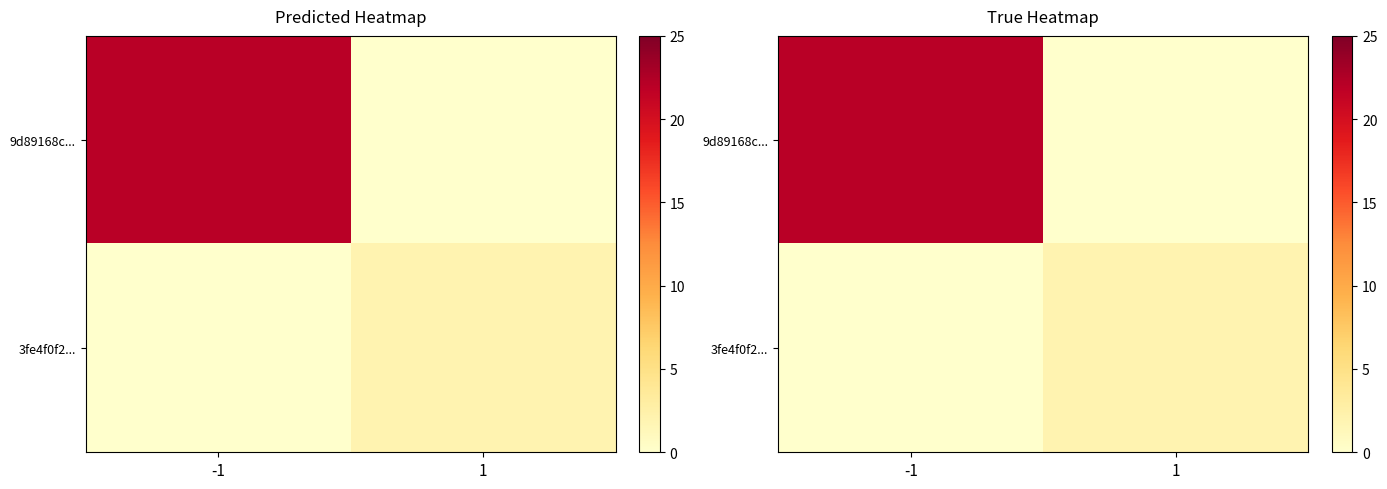

How many values in the 9d89168c... series are below 22?

1